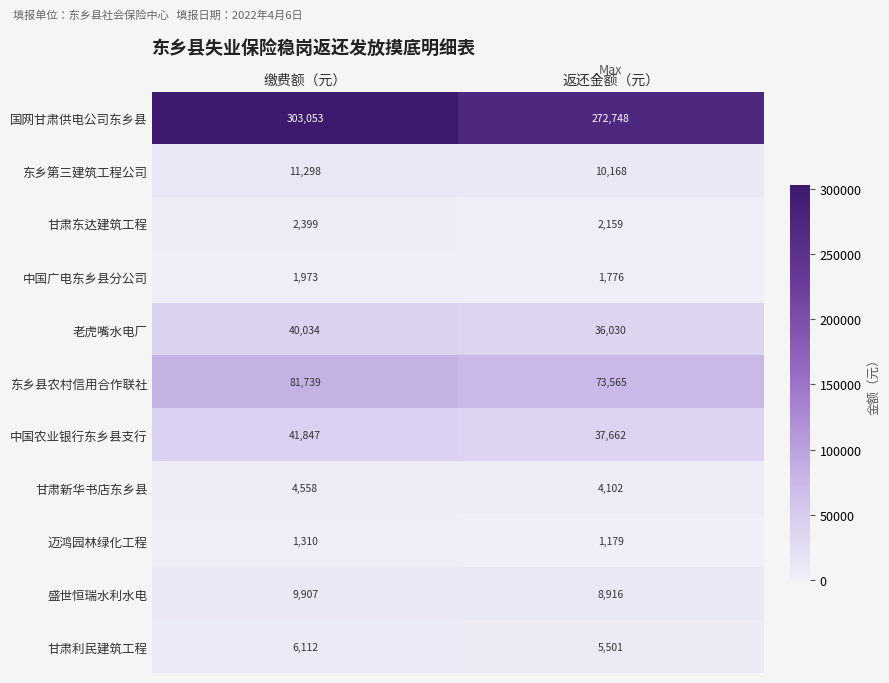

At which label is 国网甘肃供电公司东乡县 closest to 287900?

返还金额（元）